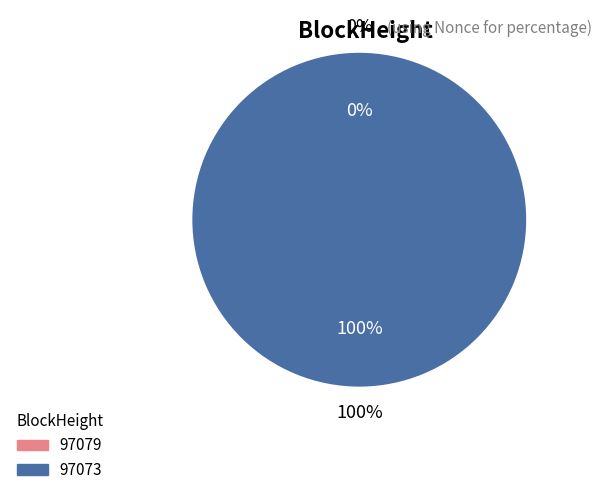

Which slice is the largest?

97073